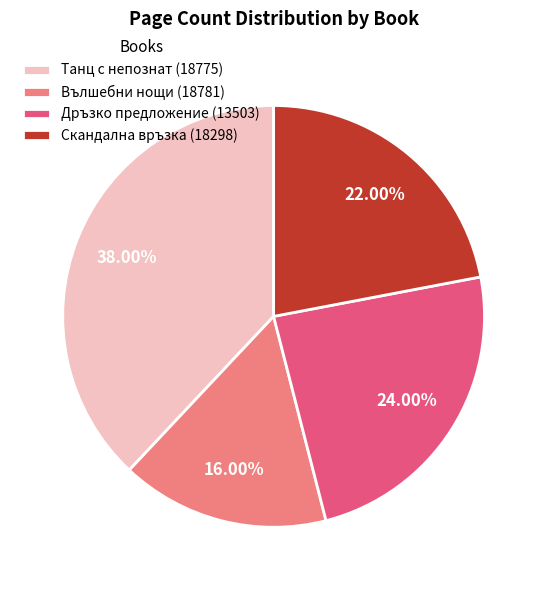

The Дръзко предложение (13503) slice represents 11% of the pie. True or false?

False